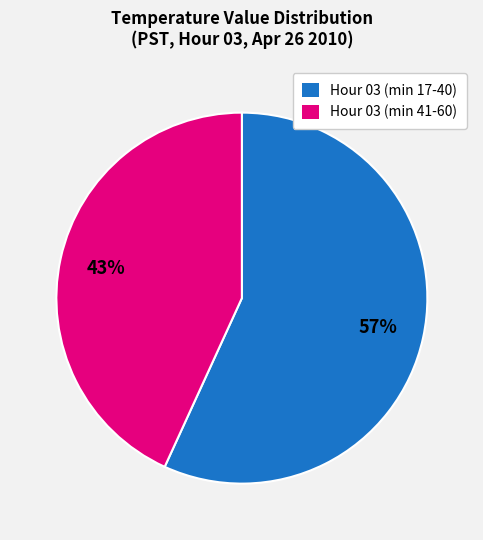

How many slices are in this pie chart?

2